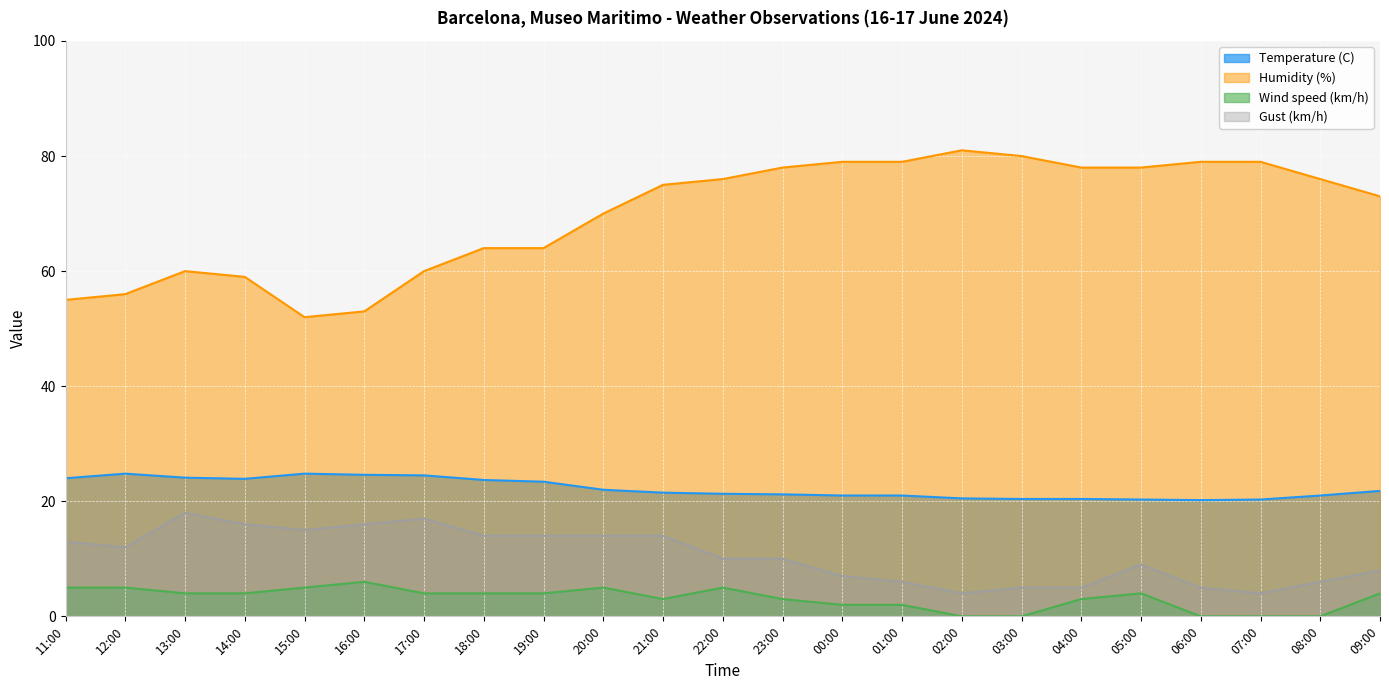

Reading left to right, what are all the values shown in this chart?

Temperature (C): 11:00=24.0	12:00=24.8	13:00=24.1	14:00=23.9	15:00=24.8	16:00=24.6	17:00=24.5	18:00=23.7	19:00=23.4	20:00=22.0	21:00=21.5	22:00=21.3	23:00=21.2	00:00=21.0	01:00=21.0	02:00=20.5	03:00=20.4	04:00=20.4	05:00=20.3	06:00=20.2	07:00=20.3	08:00=21.0	09:00=21.8
Humidity (%): 11:00=55.0	12:00=56.0	13:00=60.0	14:00=59.0	15:00=52.0	16:00=53.0	17:00=60.0	18:00=64.0	19:00=64.0	20:00=70.0	21:00=75.0	22:00=76.0	23:00=78.0	00:00=79.0	01:00=79.0	02:00=81.0	03:00=80.0	04:00=78.0	05:00=78.0	06:00=79.0	07:00=79.0	08:00=76.0	09:00=73.0
Wind speed (km/h): 11:00=5.0	12:00=5.0	13:00=4.0	14:00=4.0	15:00=5.0	16:00=6.0	17:00=4.0	18:00=4.0	19:00=4.0	20:00=5.0	21:00=3.0	22:00=5.0	23:00=3.0	00:00=2.0	01:00=2.0	02:00=0.0	03:00=0.0	04:00=3.0	05:00=4.0	06:00=0.0	07:00=0.0	08:00=0.0	09:00=4.0
Gust (km/h): 11:00=13.0	12:00=12.0	13:00=18.0	14:00=16.0	15:00=15.0	16:00=16.0	17:00=17.0	18:00=14.0	19:00=14.0	20:00=14.0	21:00=14.0	22:00=10.0	23:00=10.0	00:00=7.0	01:00=6.0	02:00=4.0	03:00=5.0	04:00=5.0	05:00=9.0	06:00=5.0	07:00=4.0	08:00=6.0	09:00=8.0